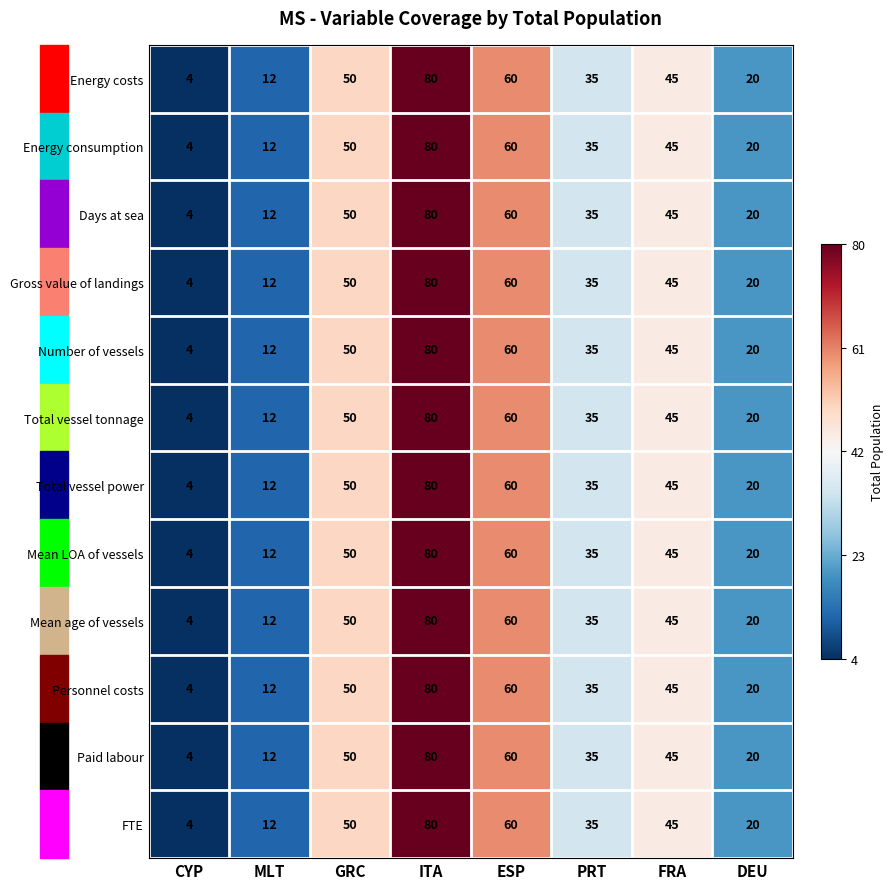

The Total vessel tonnage series shows 28 at DEU. True or false?

False